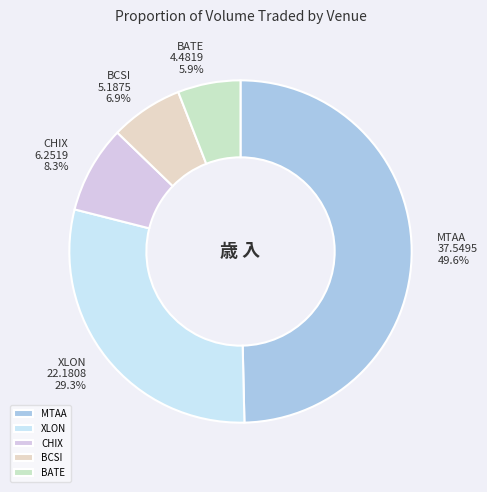

Rank the categories by value from highest to lowest.

MTAA, XLON, CHIX, BCSI, BATE